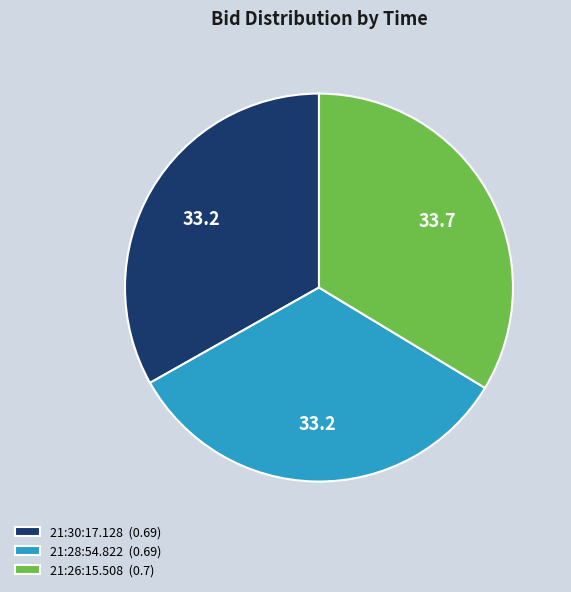

Is 21:28:54.822 (0.69) the majority of the pie?

No